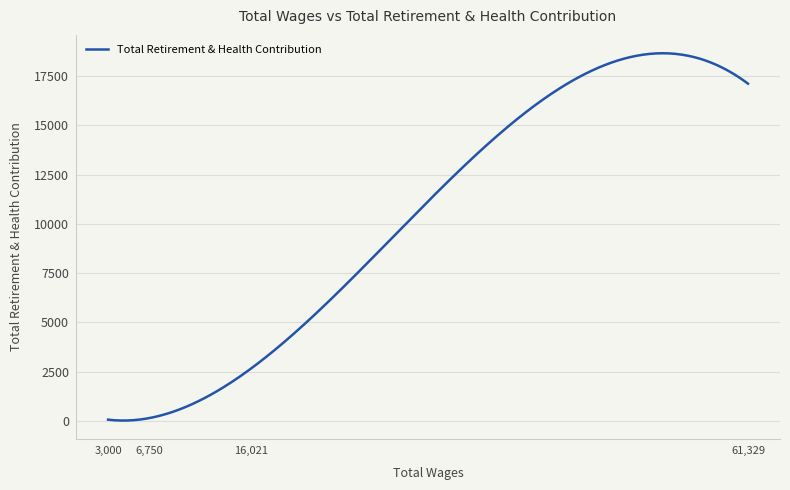

What is the difference between the maximum and minimum values?

18643.0